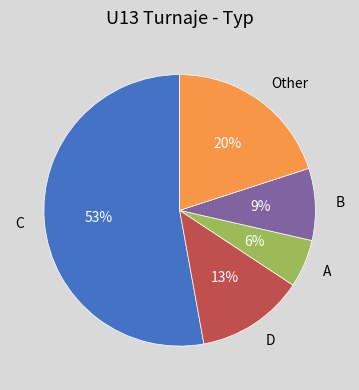

What is the majority slice?

C